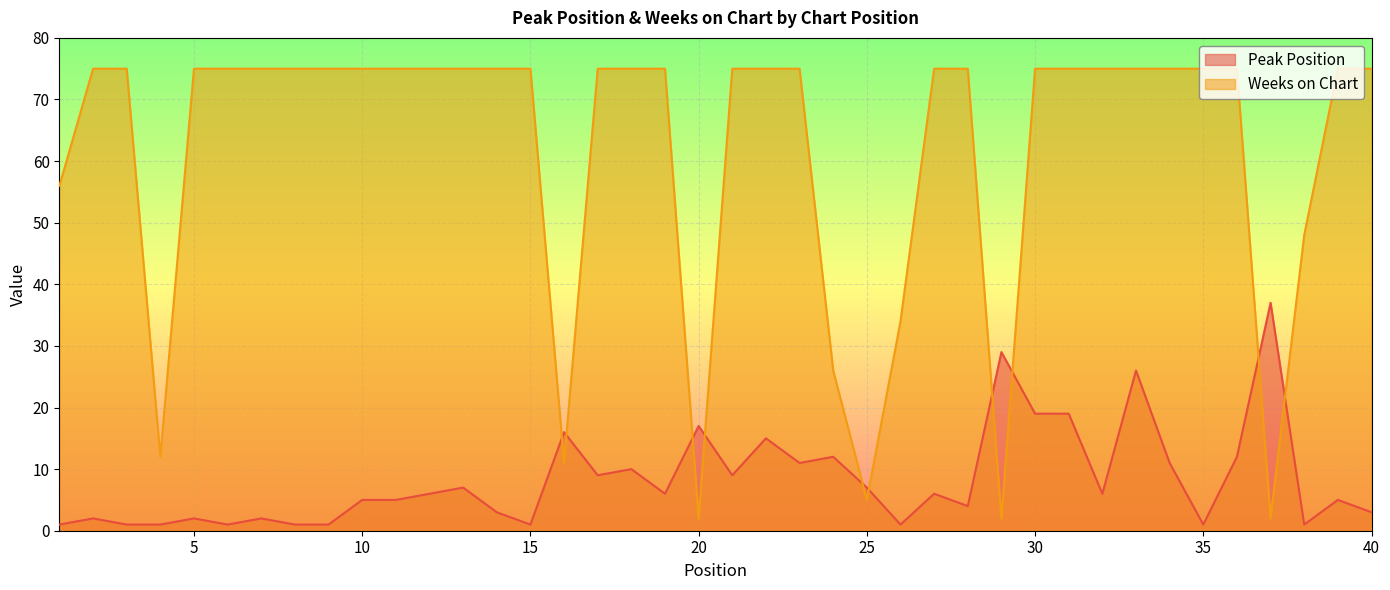

Which series changed the most between 21 and 30?

Peak Position